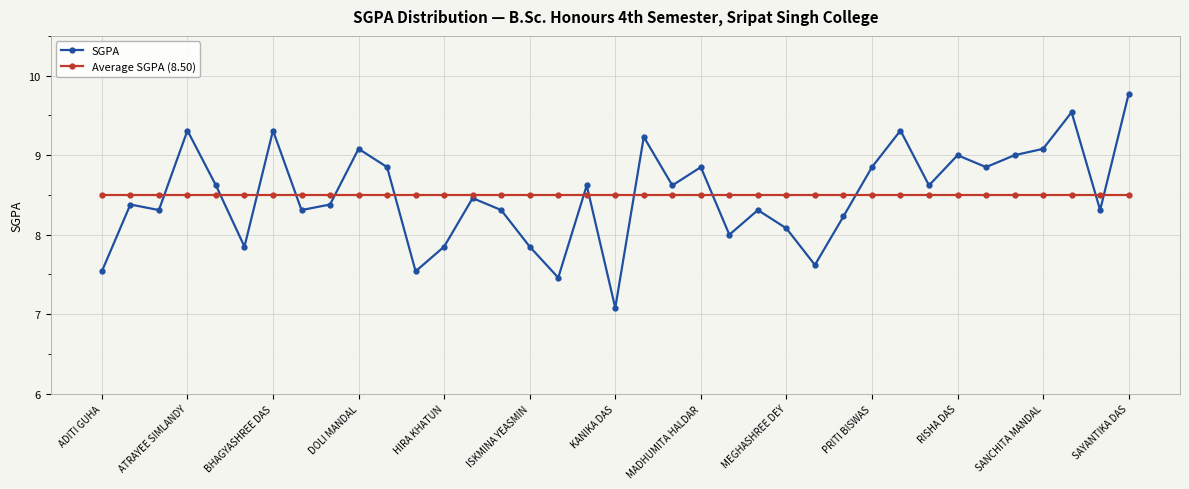

What is the maximum value shown in the chart?

9.8